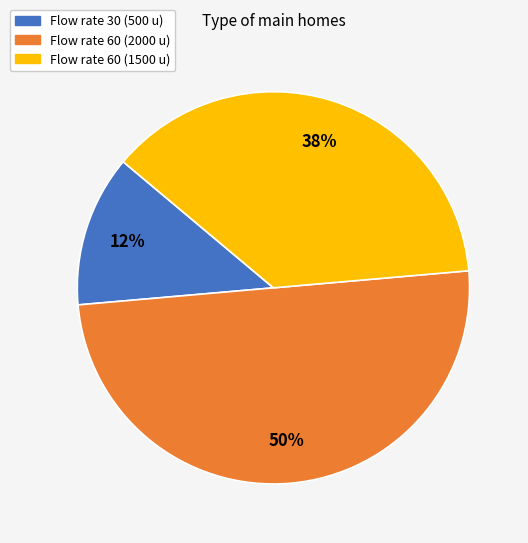

To the nearest percent, what is the average slice percentage?

33%